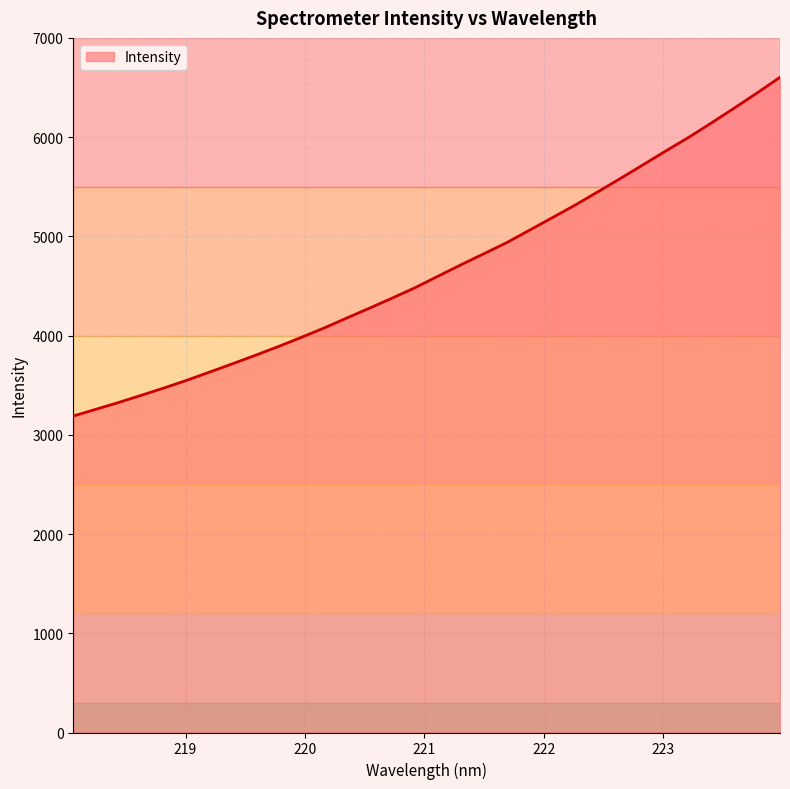

Reading left to right, what are all the values shown in this chart?

3189.1	3257.7	3326.7	3399.6	3473.8	3551.6	3634.2	3717.8	3802.9	3890.8	3982.6	4077.1	4178.2	4277.9	4379.9	4484.6	4599.7	4713.8	4824.6	4936.4	5061.7	5187.6	5314.3	5448.3	5584.6	5722.8	5862.5	5999.1	6144.7	6293.8	6446.3	6602.7